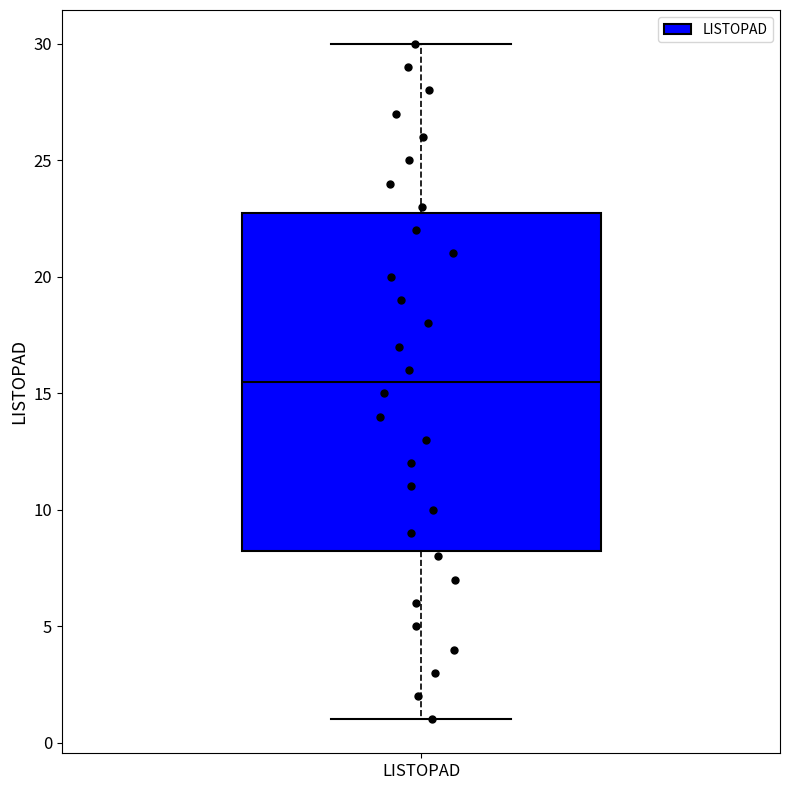

Where is the lower edge of the box for LISTOPAD on the y-axis? The values are not printed on the chart, so give them approximately, as read against the axis.

8.5